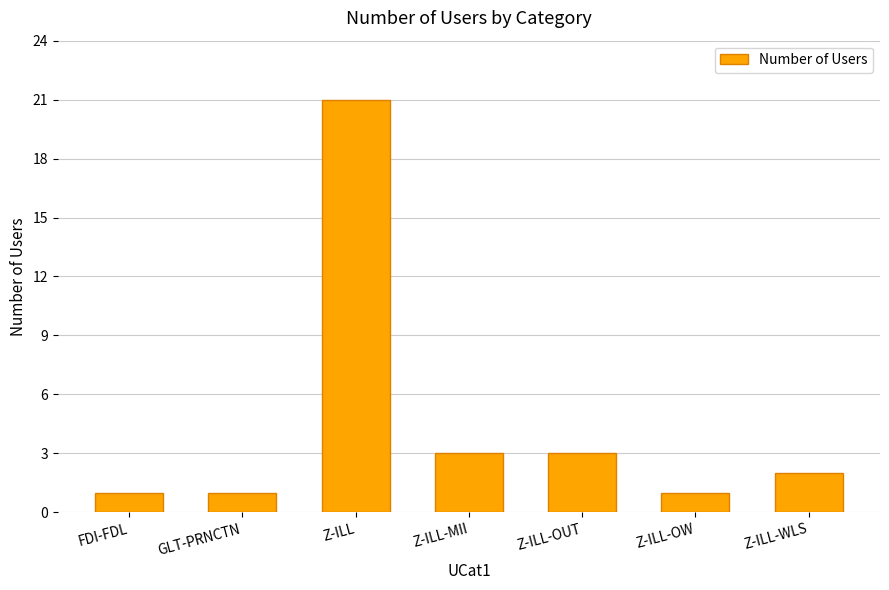

What is the change in value from FDI-FDL to Z-ILL?

+20